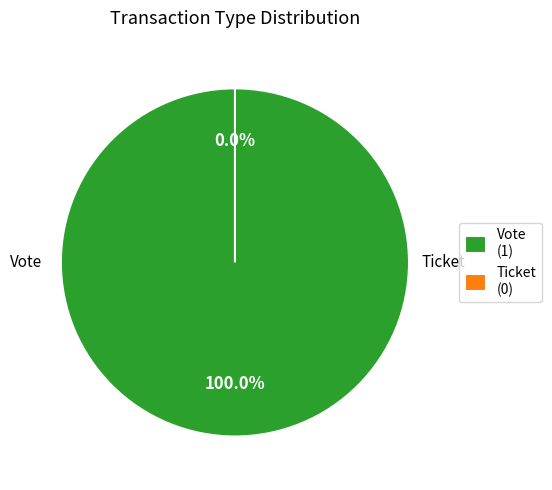

Rank the categories by value from lowest to highest.

Ticket, Vote